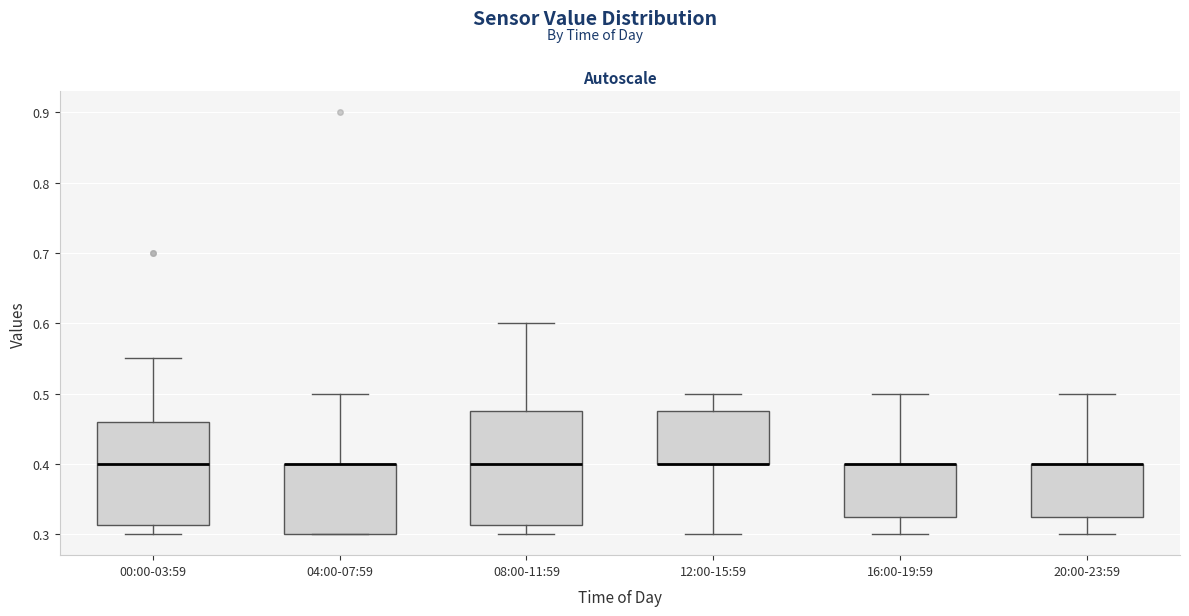

Reading left to right, read every box against the y-axis: the position of its median line, the range the box covers, and the ends of its whiskers. The values are not printed on the chart, so give them approximately, as read against the axis.

00:00-03:59: median 0.40, box 0.31 to 0.46, whiskers 0.30 to 0.55
04:00-07:59: median 0.40 (drawn on the box's upper edge), box 0.30 to 0.40, whiskers 0.30 to 0.50
08:00-11:59: median 0.40, box 0.31 to 0.48, whiskers 0.30 to 0.60
12:00-15:59: median 0.40 (drawn on the box's lower edge), box 0.40 to 0.48, whiskers 0.30 to 0.50
16:00-19:59: median 0.40 (drawn on the box's upper edge), box 0.33 to 0.40, whiskers 0.30 to 0.50
20:00-23:59: median 0.40 (drawn on the box's upper edge), box 0.33 to 0.40, whiskers 0.30 to 0.50